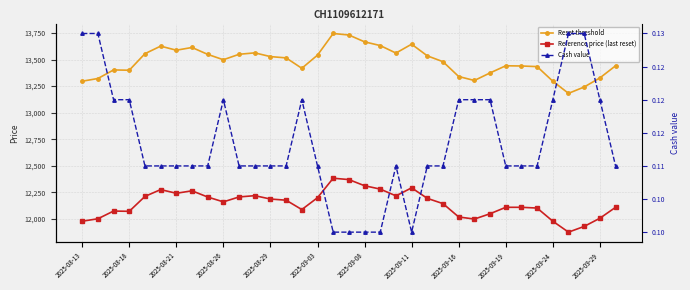

What is the total value across all series at 14?

25506.6